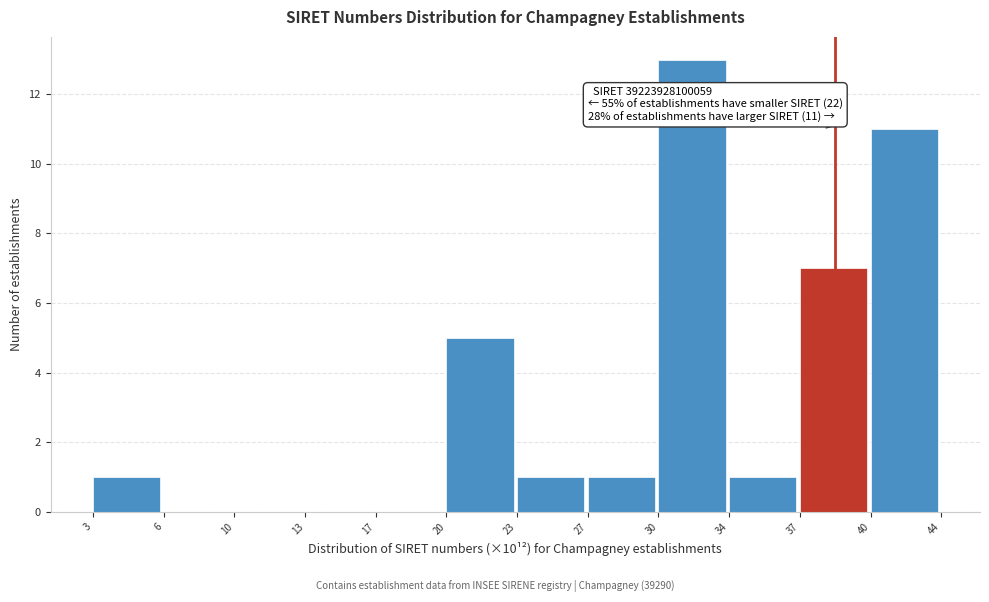

Reading left to right, transcribe all the data shown in this chart.

3=1	6=0	10=0	13=0	17=0	20=5	23=1	27=1	30=13	34=1	37=7	40=11